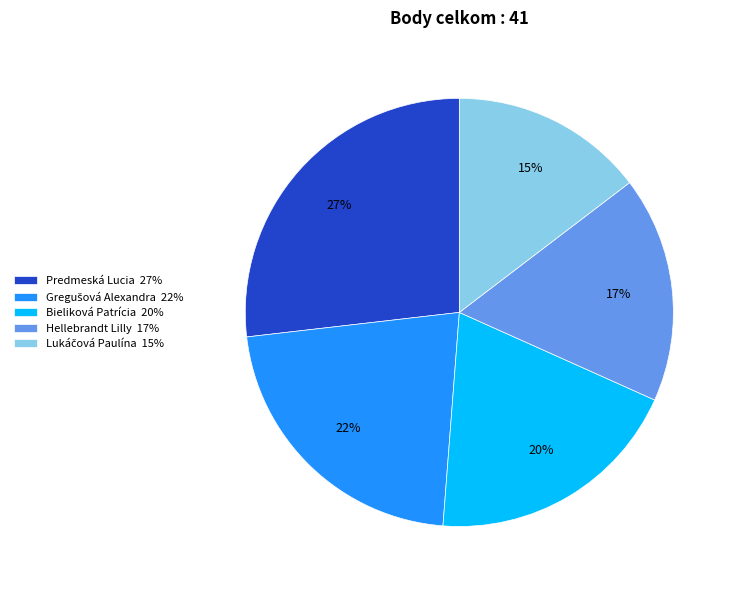

What is the largest slice in the pie chart?

Predmeská Lucia